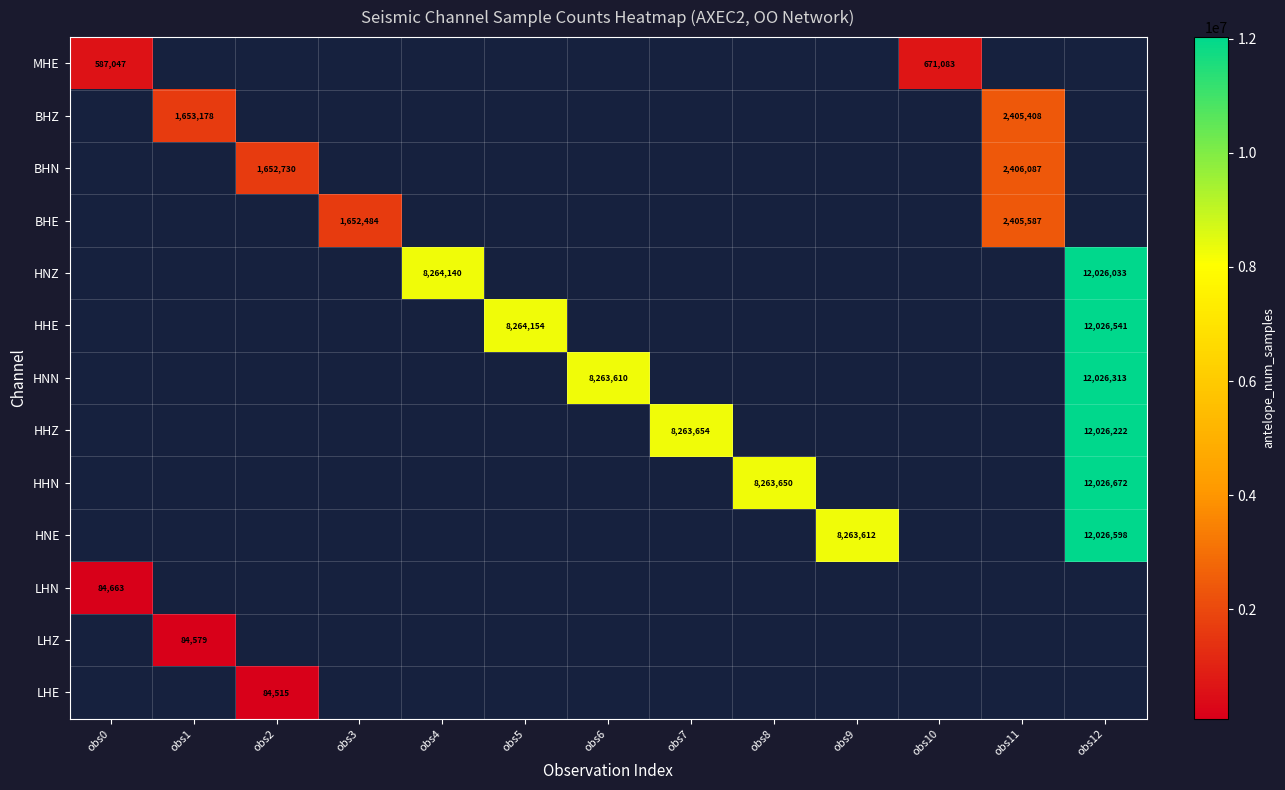

How many positive values does the LHE series have?

1